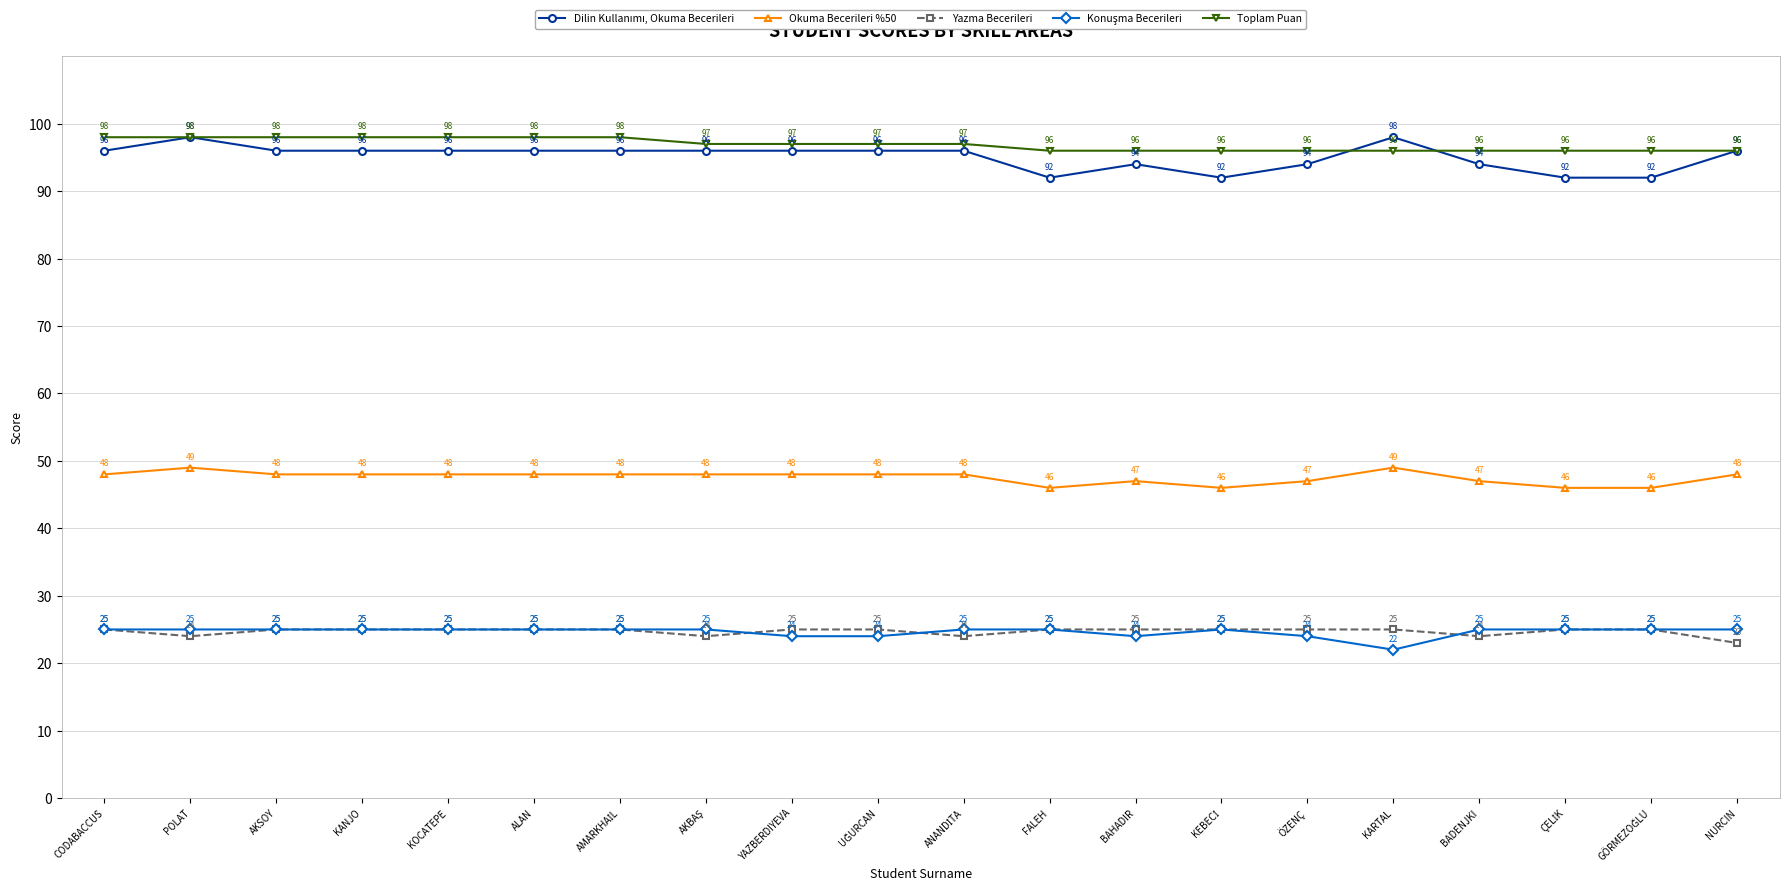

What value does the Toplam Puan series have at NURCIN?

96